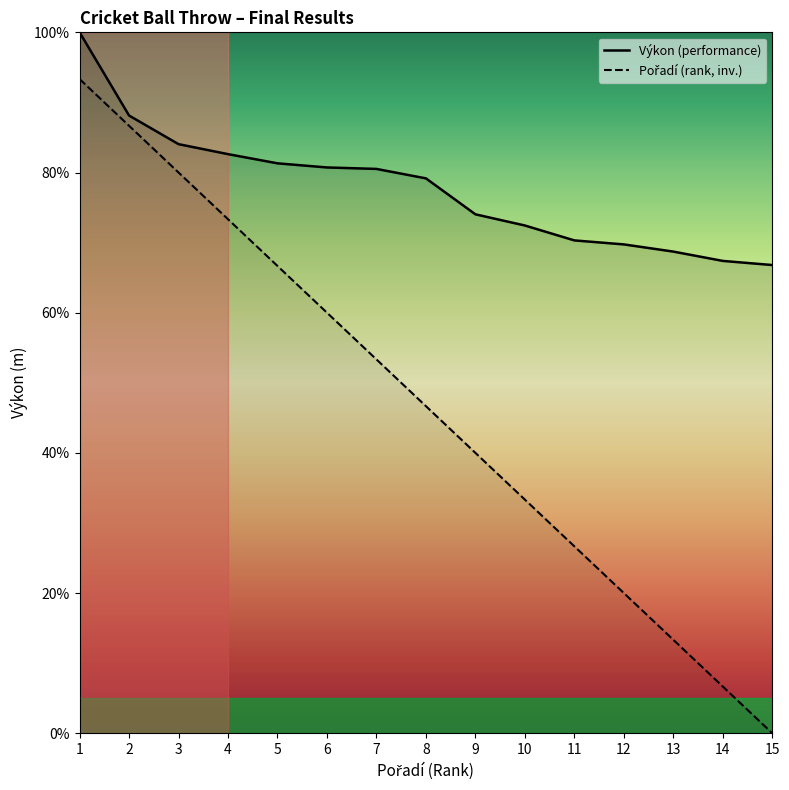

Reading right to left, list all the values displayed in this chart.

Pořadí: 0.0	6.7	13.3	20.0	26.7	33.3	40.0	46.7	53.3	60.0	66.7	73.3	80.0	86.7	93.3
Výkon: 66.8	67.4	68.7	69.7	70.3	72.4	74.0	79.2	80.5	80.7	81.3	82.6	84.0	88.1	100.0